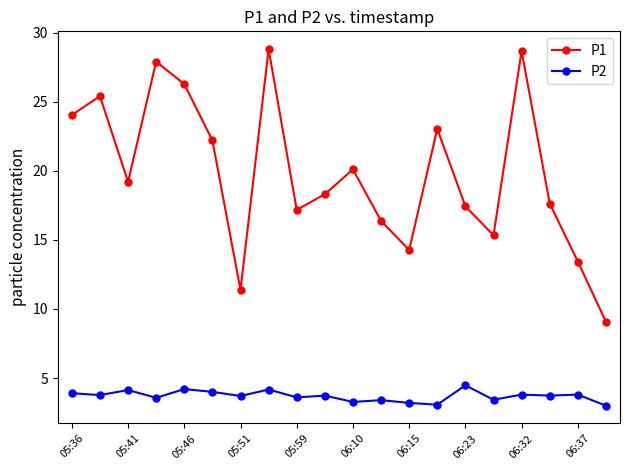

How many interior local valleys does the P1 series have?

5